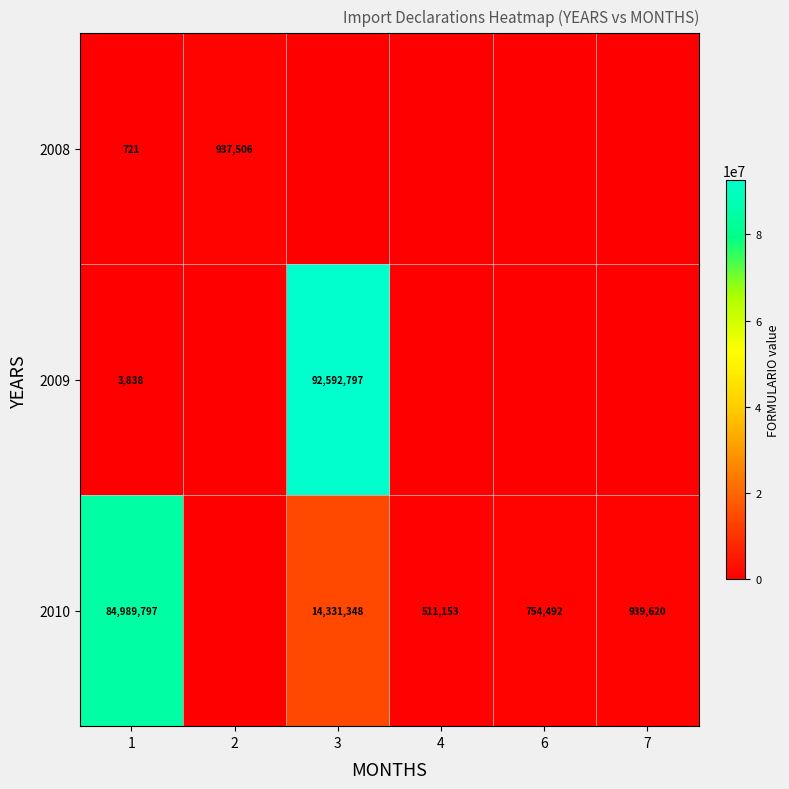

Which category has the lowest value across all series?

3